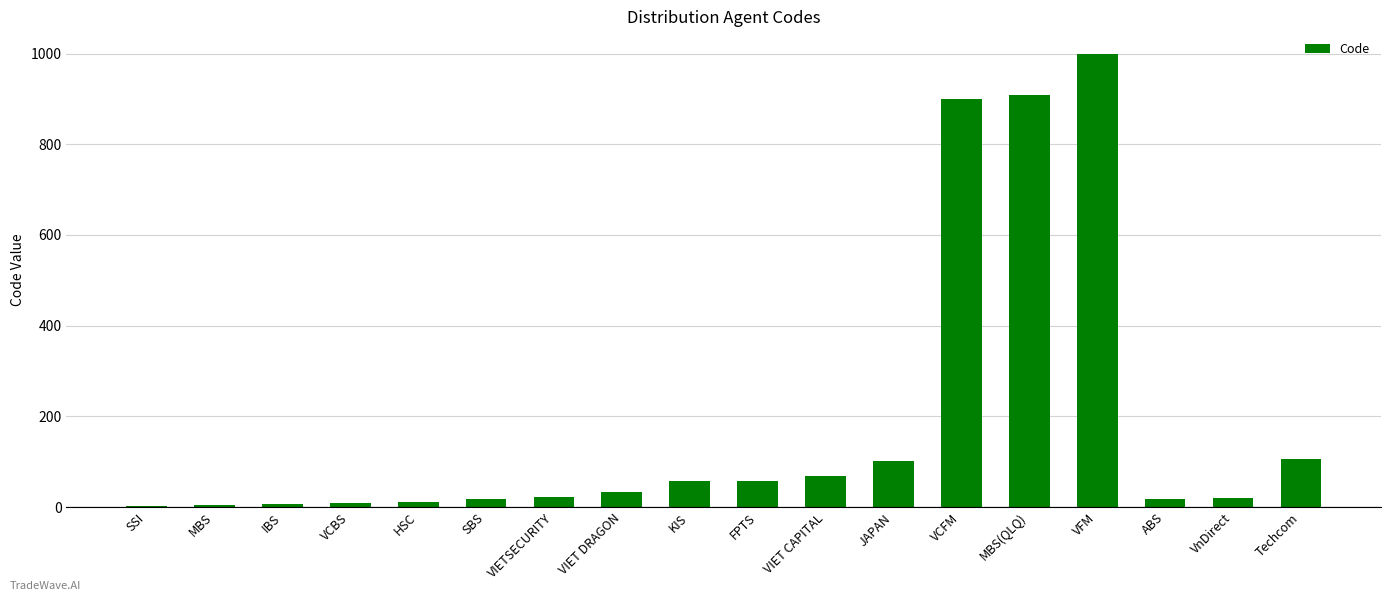

What is the maximum value shown in the chart?

999